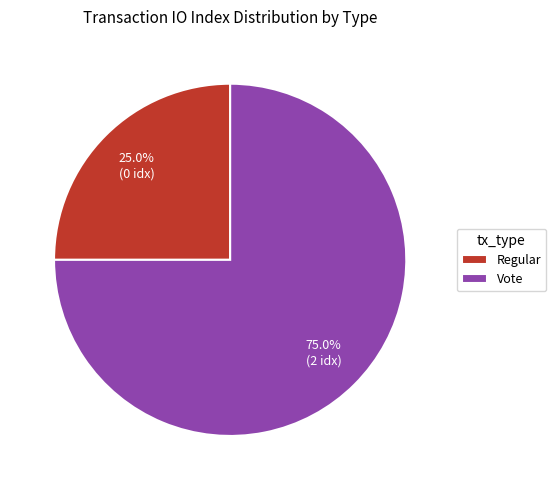

What is the majority slice?

Vote